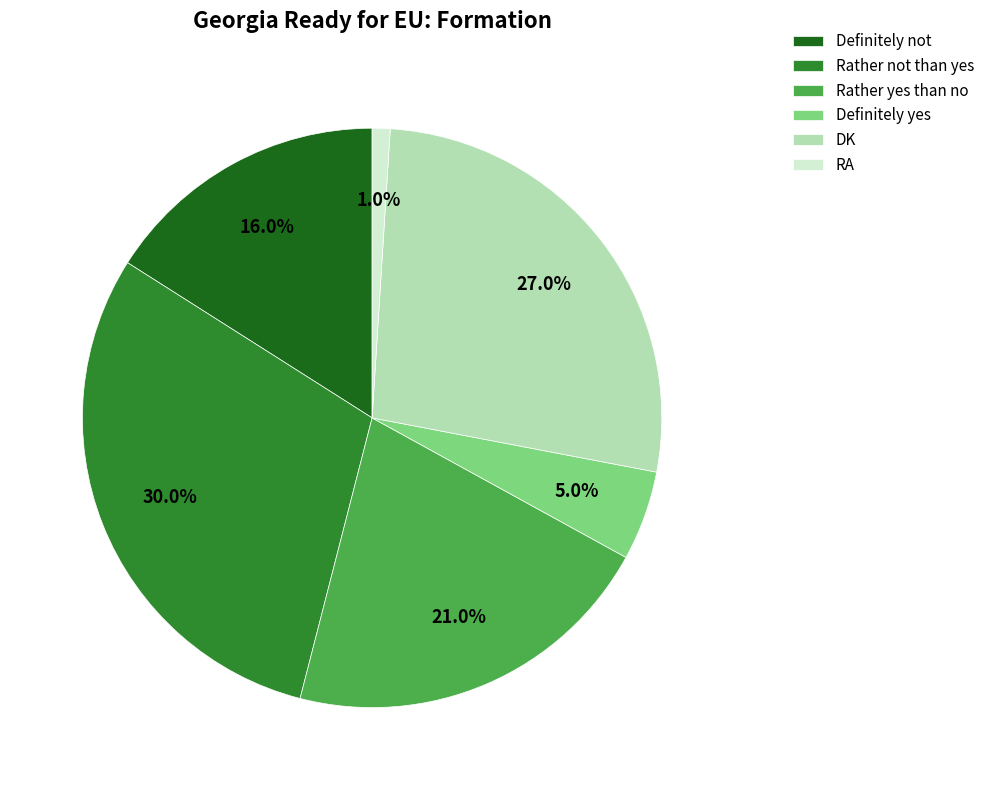

Which category has the biggest portion of the pie?

Rather not than yes